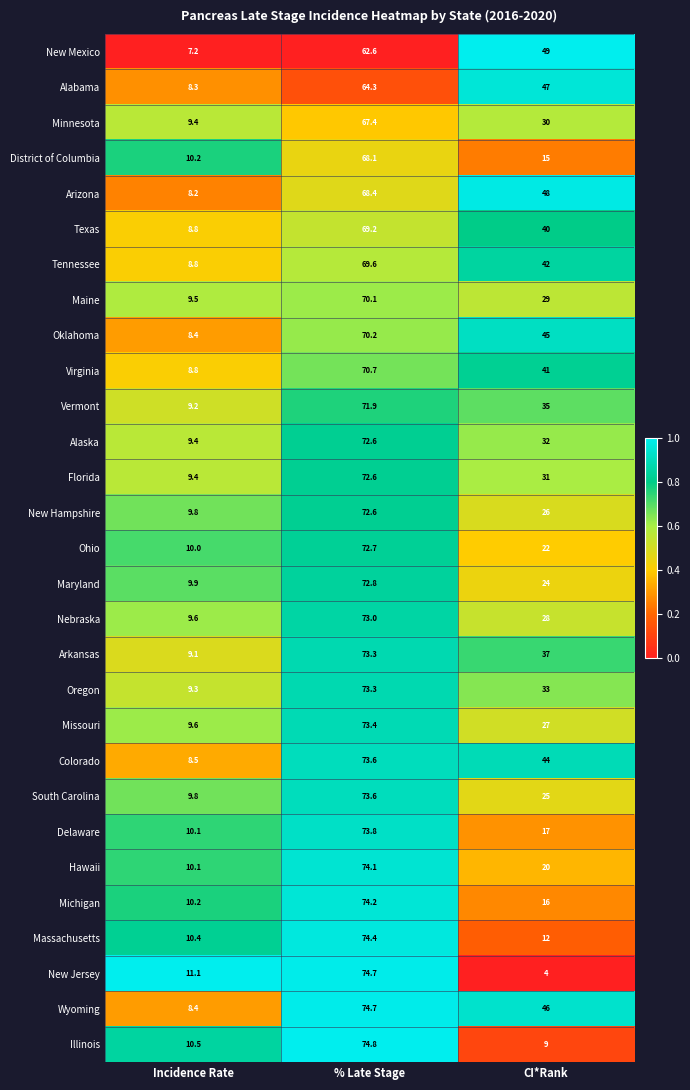

What is the difference between the highest and lowest values at CI*Rank?

45.0